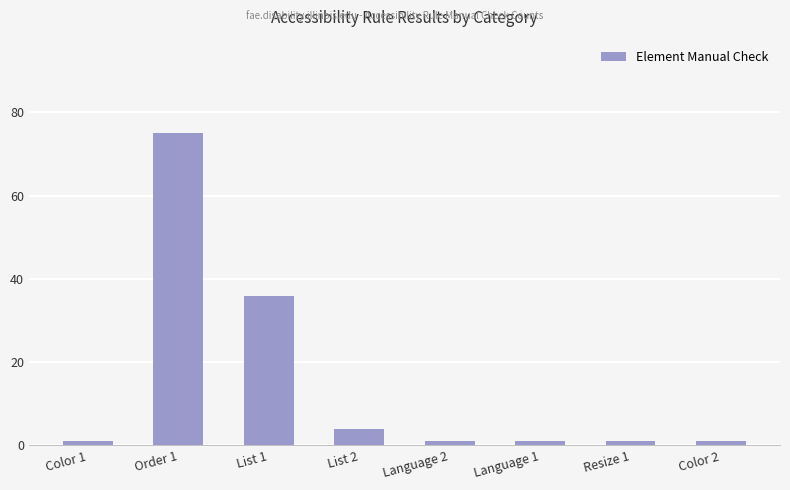

The chart shows a value of 4 at List 2. True or false?

True